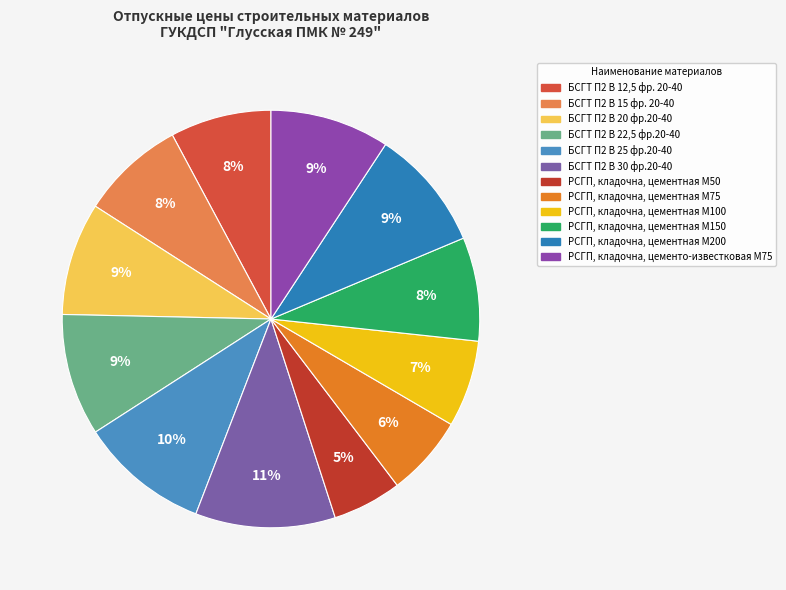

Count the number of slices in the pie.

12